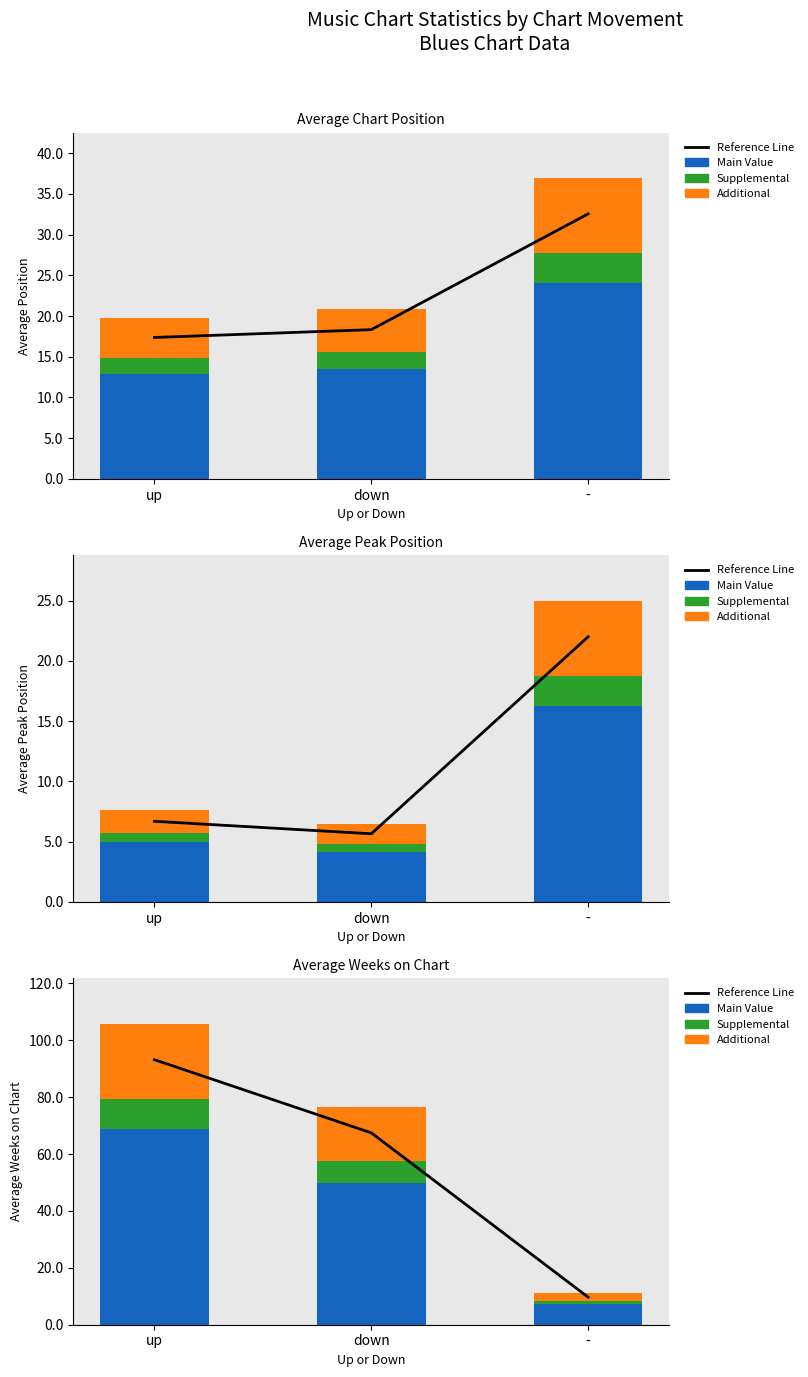

Does the chart contain stacked bars?

No